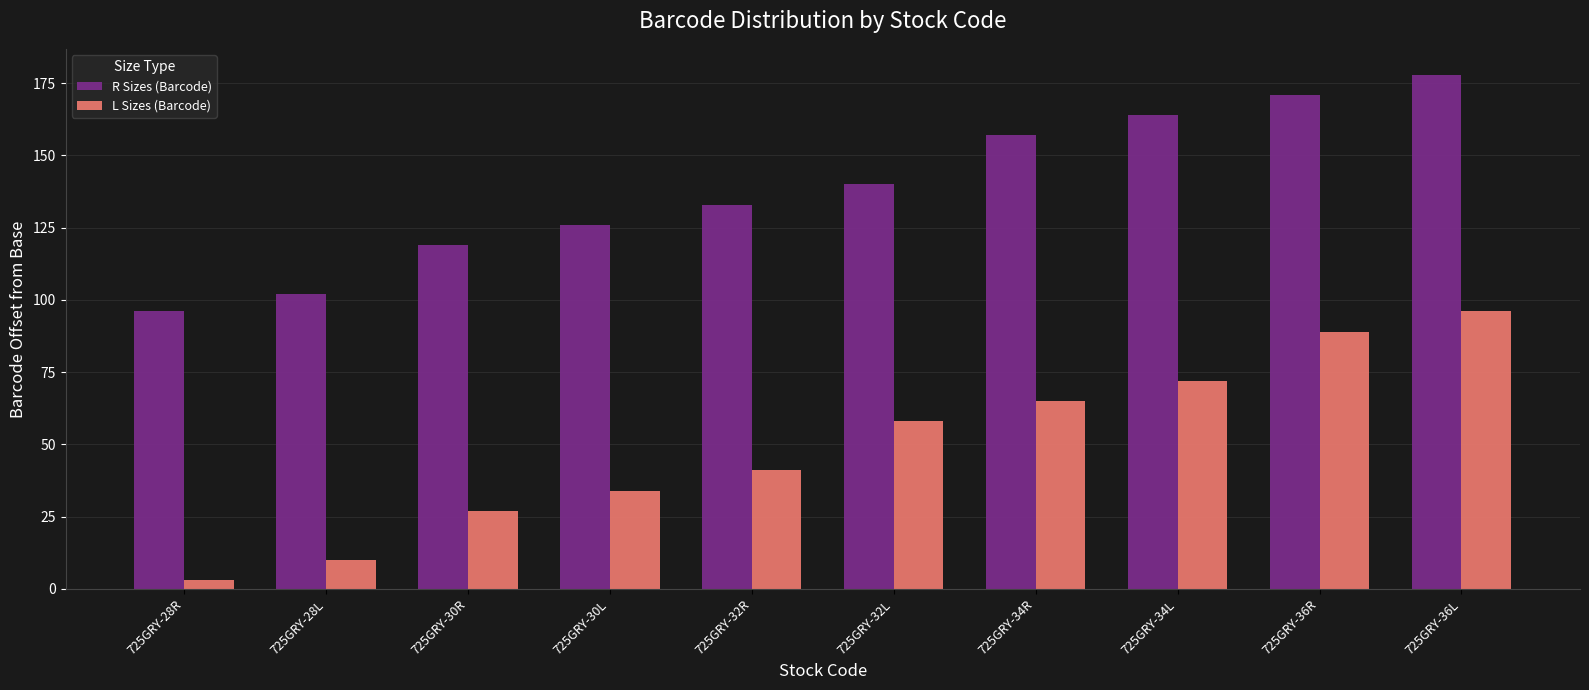

Reading left to right, list all the values displayed in this chart.

R Sizes (Barcode): 725GRY-28R=96	725GRY-28L=102	725GRY-30R=119	725GRY-30L=126	725GRY-32R=133	725GRY-32L=140	725GRY-34R=157	725GRY-34L=164	725GRY-36R=171	725GRY-36L=178
L Sizes (Barcode): 725GRY-28R=3	725GRY-28L=10	725GRY-30R=27	725GRY-30L=34	725GRY-32R=41	725GRY-32L=58	725GRY-34R=65	725GRY-34L=72	725GRY-36R=89	725GRY-36L=96